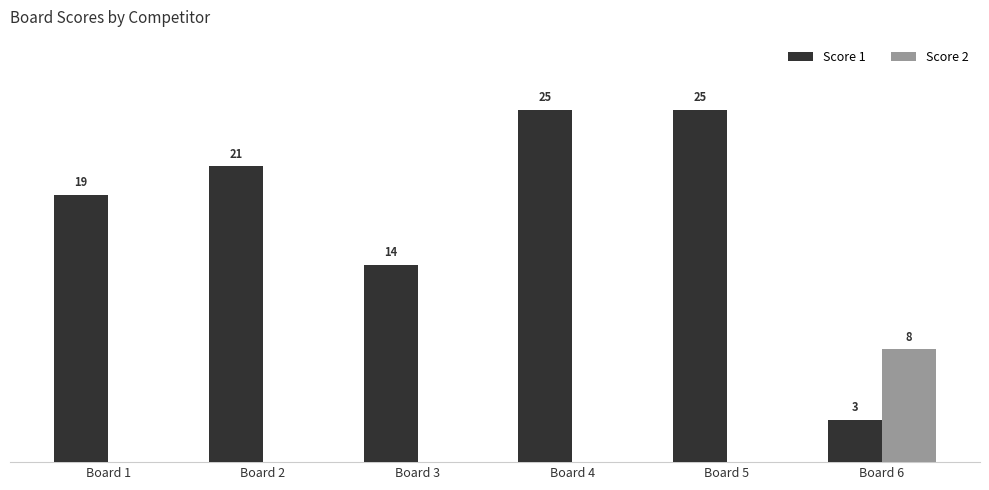

Which series changed the most between Board 1 and Board 3?

Score 1